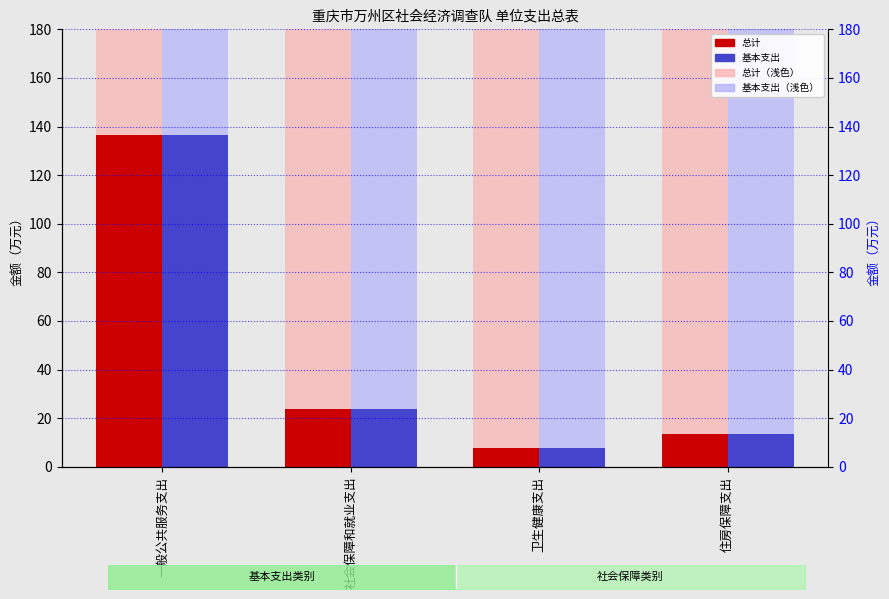

Reading left to right, transcribe all the data shown in this chart.

总计_background: 180.0	180.0	180.0	180.0
基本支出_background: 180.0	180.0	180.0	180.0
总计: 136.5	23.6	7.8	13.3
基本支出: 136.5	23.6	7.8	13.3